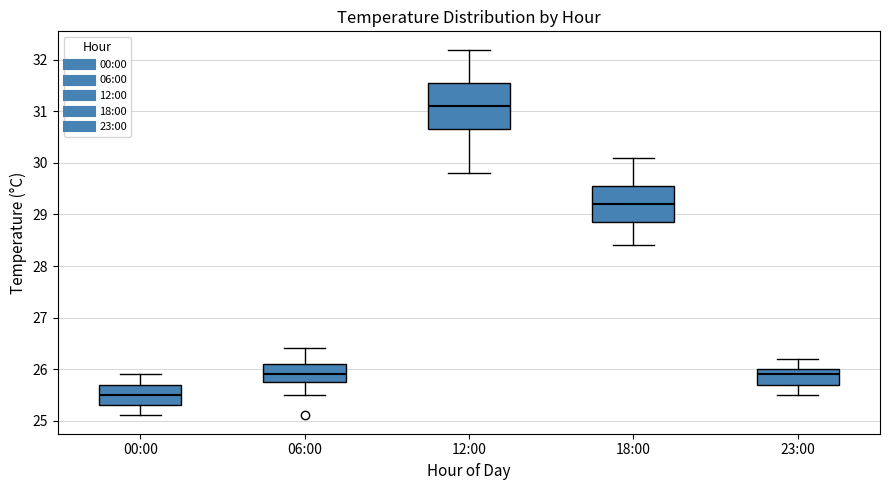

Which box is the tallest, from its lower edge to its upper edge?

12:00